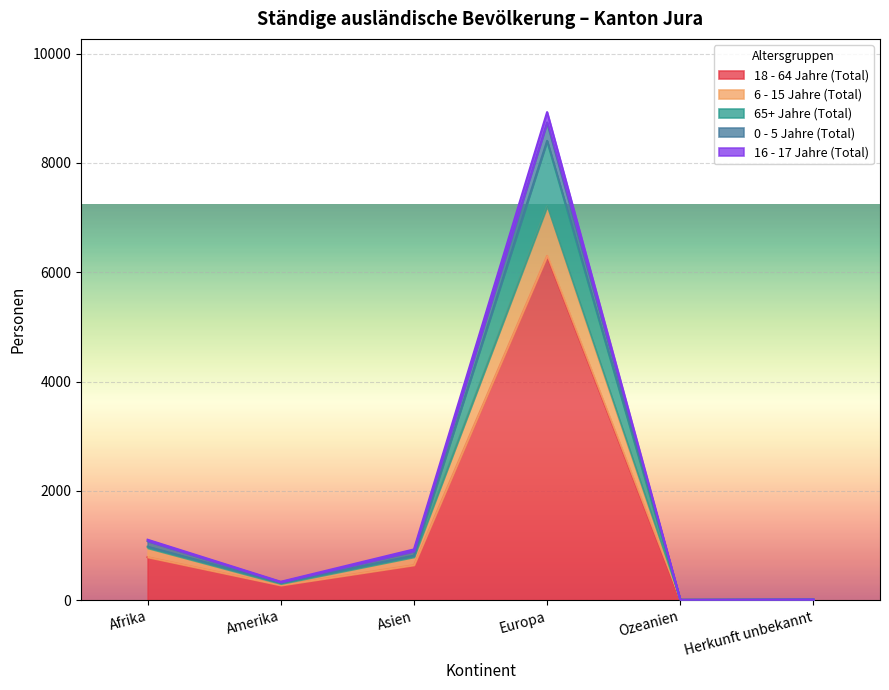

Where does the 16 - 17 Jahre (Total) series first go above 929?

Afrika